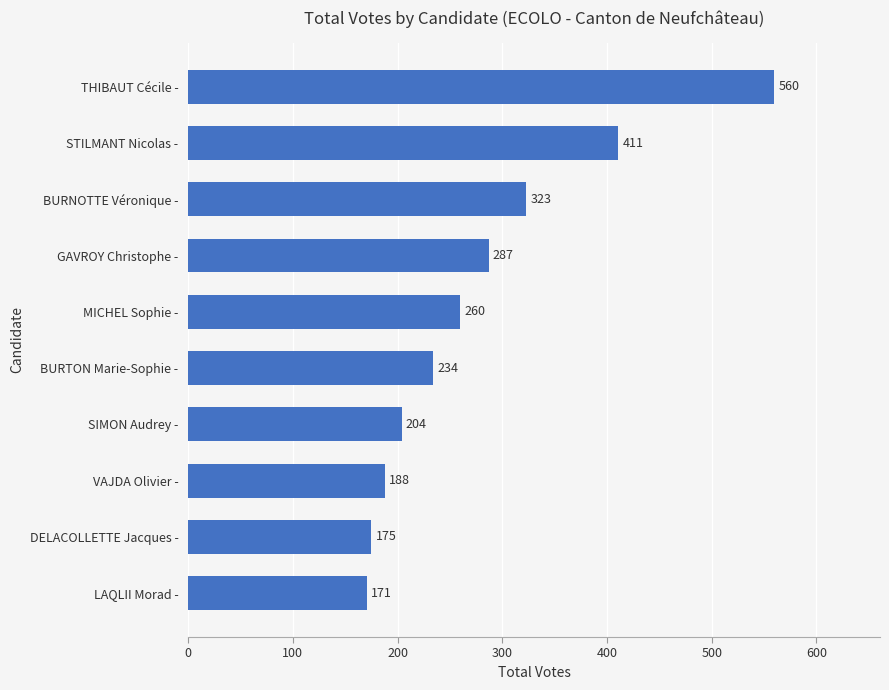

The chart shows a value of 560 at THIBAUT Cécile -. True or false?

True